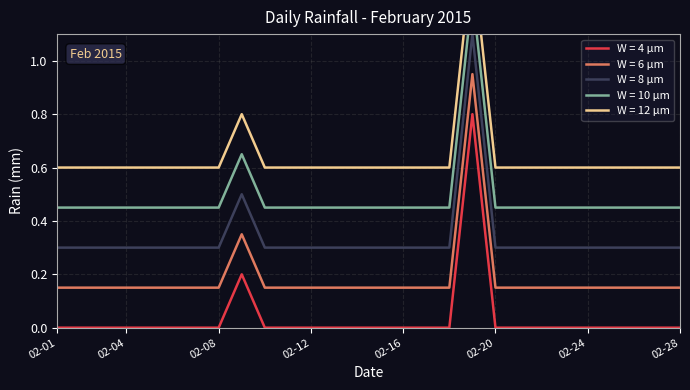

True or false: W = 4 µm and W = 6 µm cross at least once.

False